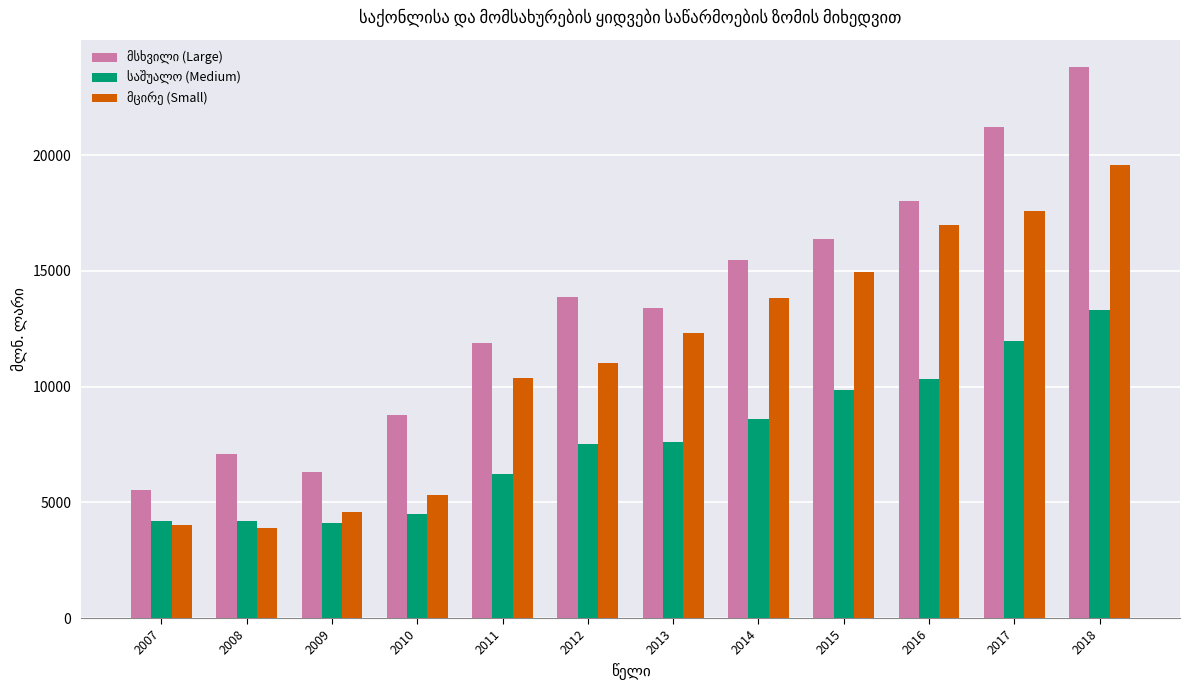

What is the spread (max minus min) of values at 2017?

9246.9